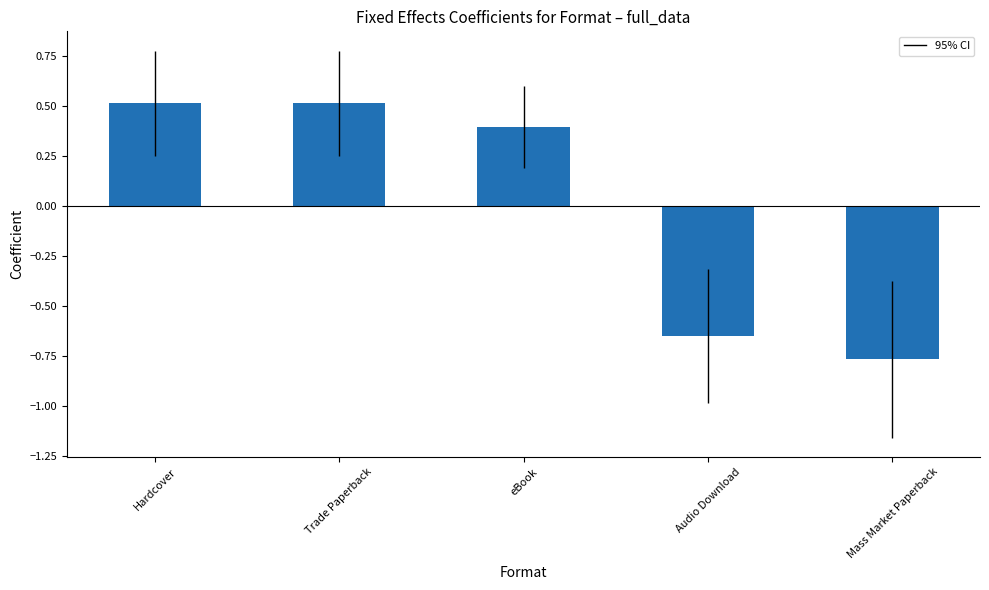

Count the values in the range 0 to 1.

3